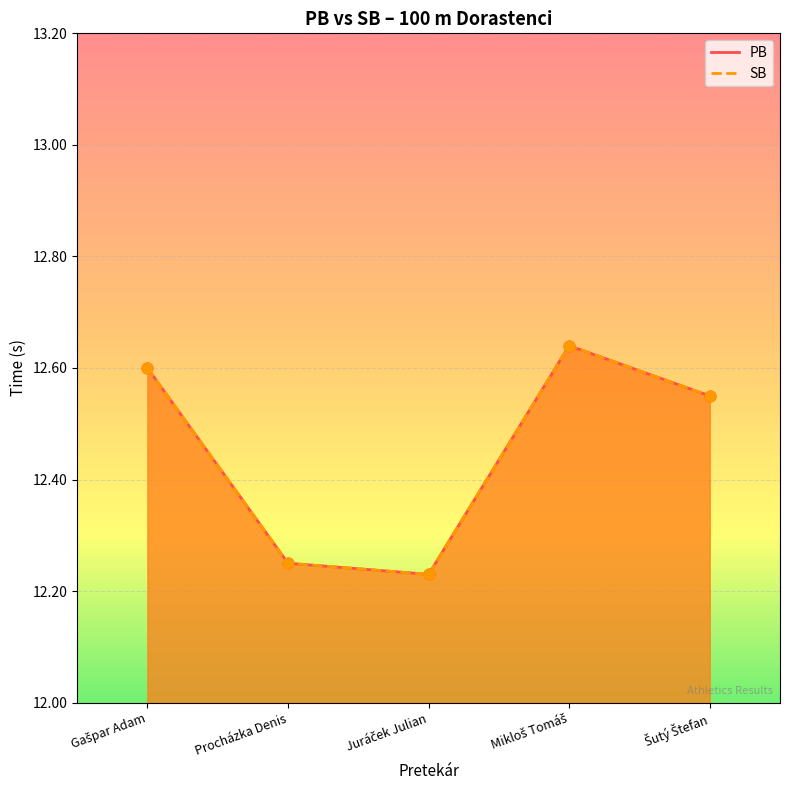

What is the total value across all series at Procházka Denis?

24.5